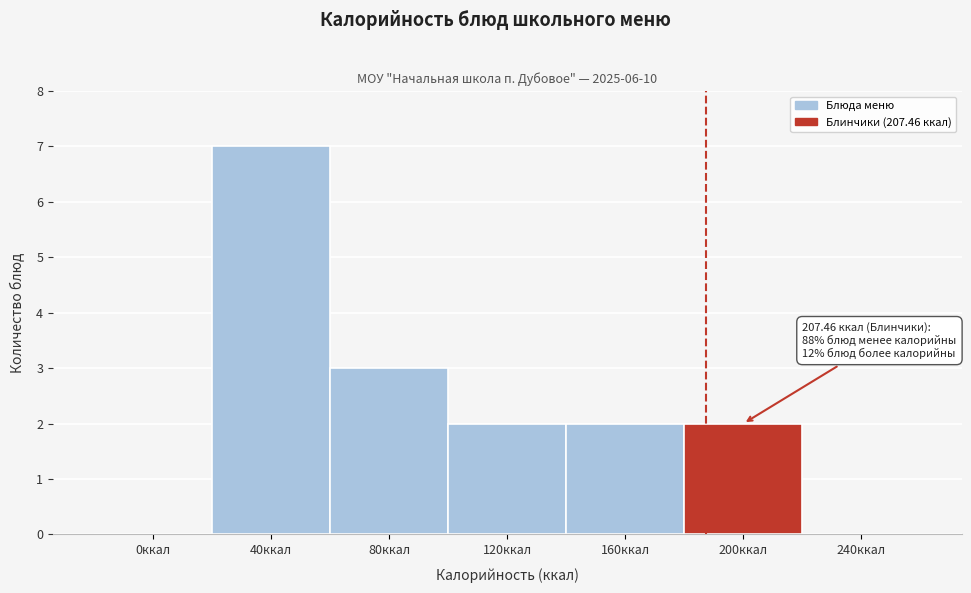

Reading left to right, list all the values displayed in this chart.

0ккал=0	40ккал=7	80ккал=3	120ккал=2	160ккал=2	200ккал=2	240ккал=0